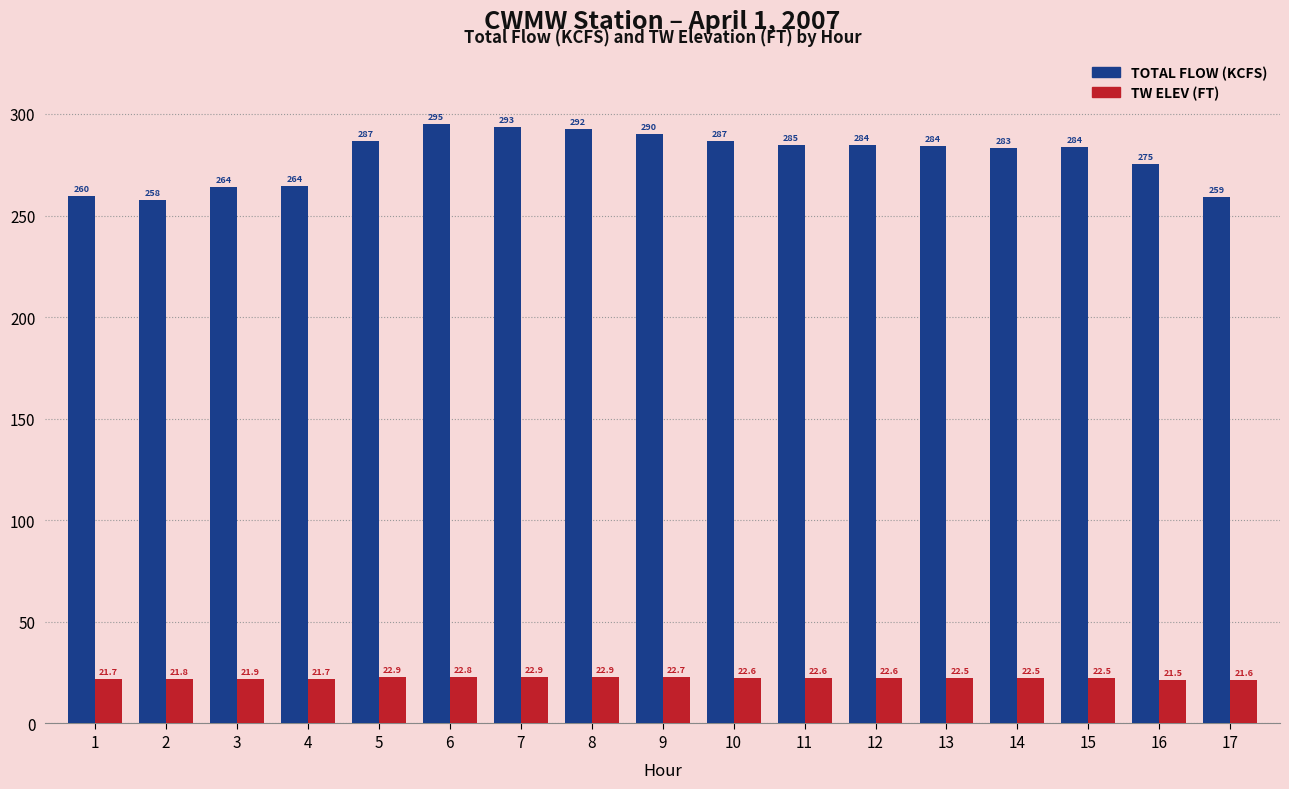

List the series in order of their peak value, lowest first.

TW ELEV (FT), TOTAL FLOW (KCFS)